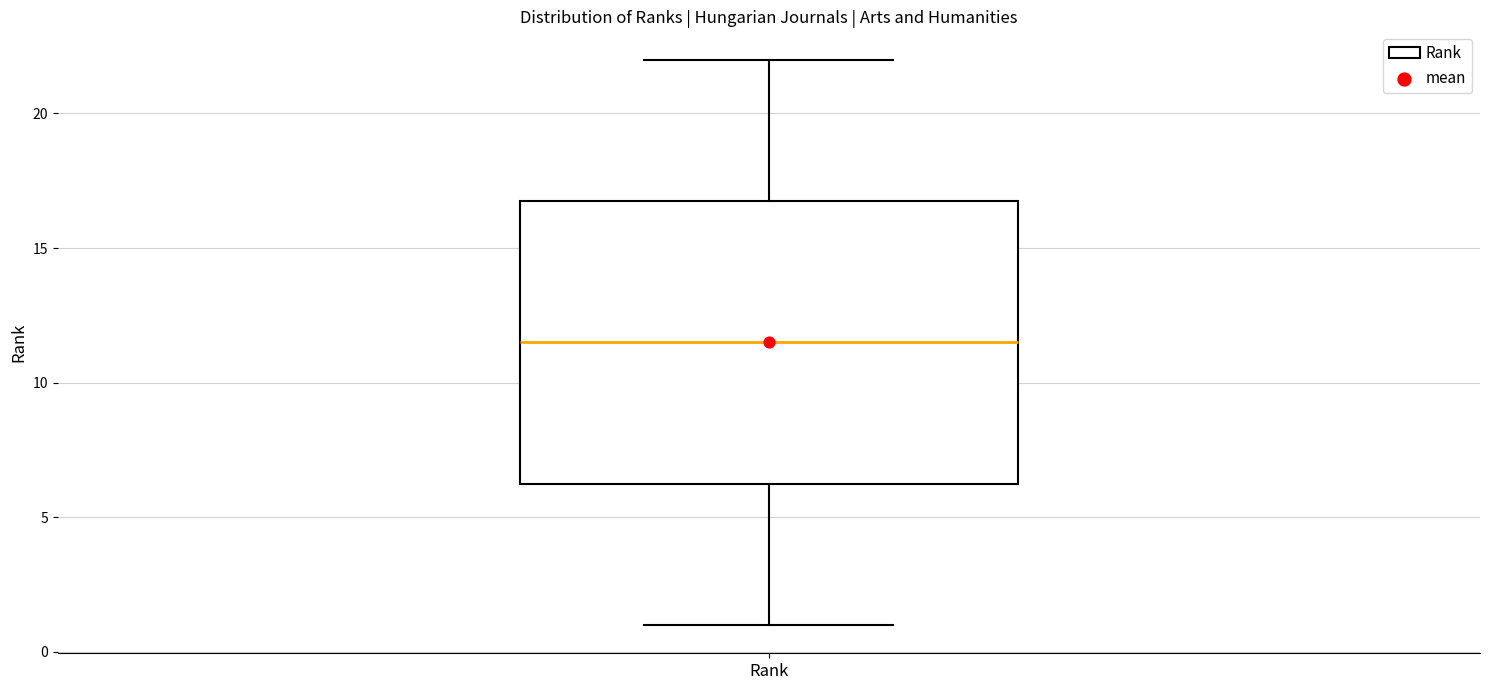

Read this box plot against the y-axis: the position of the median line, the range covered by the box, and the ends of both whiskers. The values are not printed on the chart, so give them approximately, as read against the axis.

median 11.5, box 6.5 to 17.0, whiskers 1.0 to 22.0